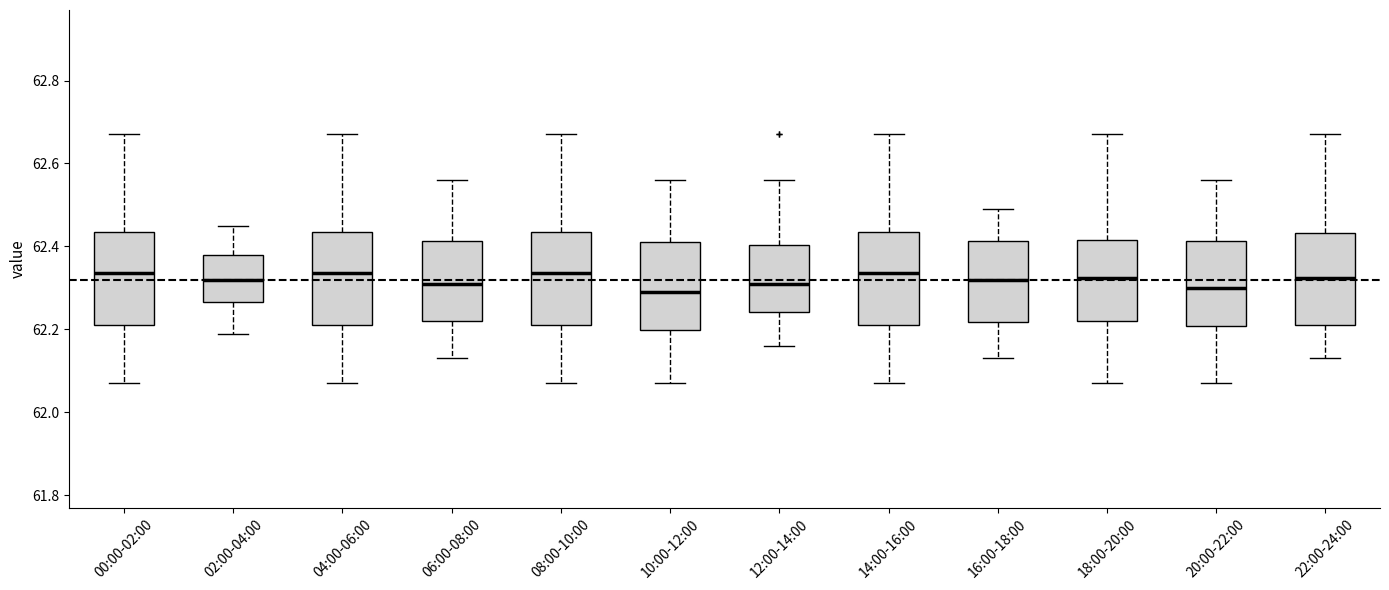

Where is the lower edge of the box for 00:00-02:00 on the y-axis? The values are not printed on the chart, so give them approximately, as read against the axis.

62.22